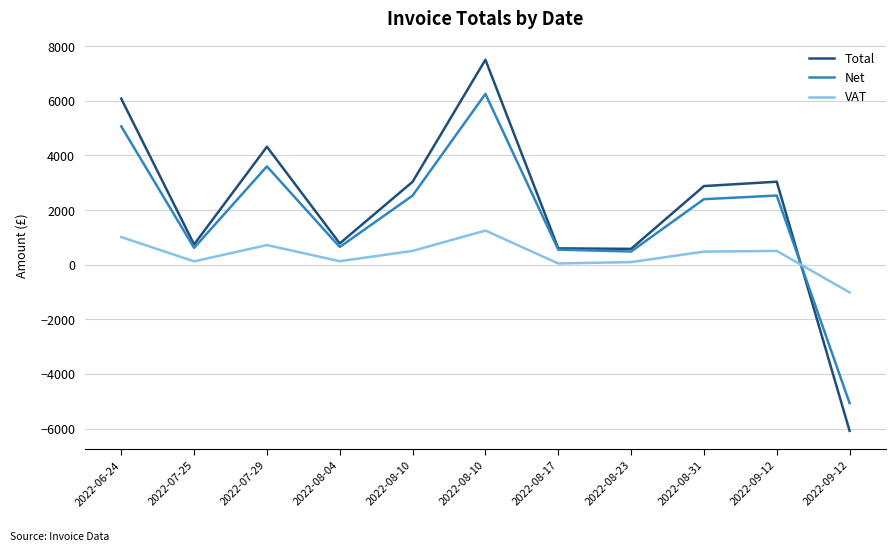

Reading right to left, transcribe all the data shown in this chart.

Total: -6079.5	3039.9	2880.0	580.6	600.2	7506.0	3036.7	780.0	4320.0	742.2	6079.5
Net: -5066.2	2533.2	2400.0	483.8	553.2	6255.0	2530.6	650.0	3600.0	618.5	5066.2
VAT: -1013.2	506.6	480.0	96.8	47.0	1251.0	506.1	130.0	720.0	123.7	1013.2